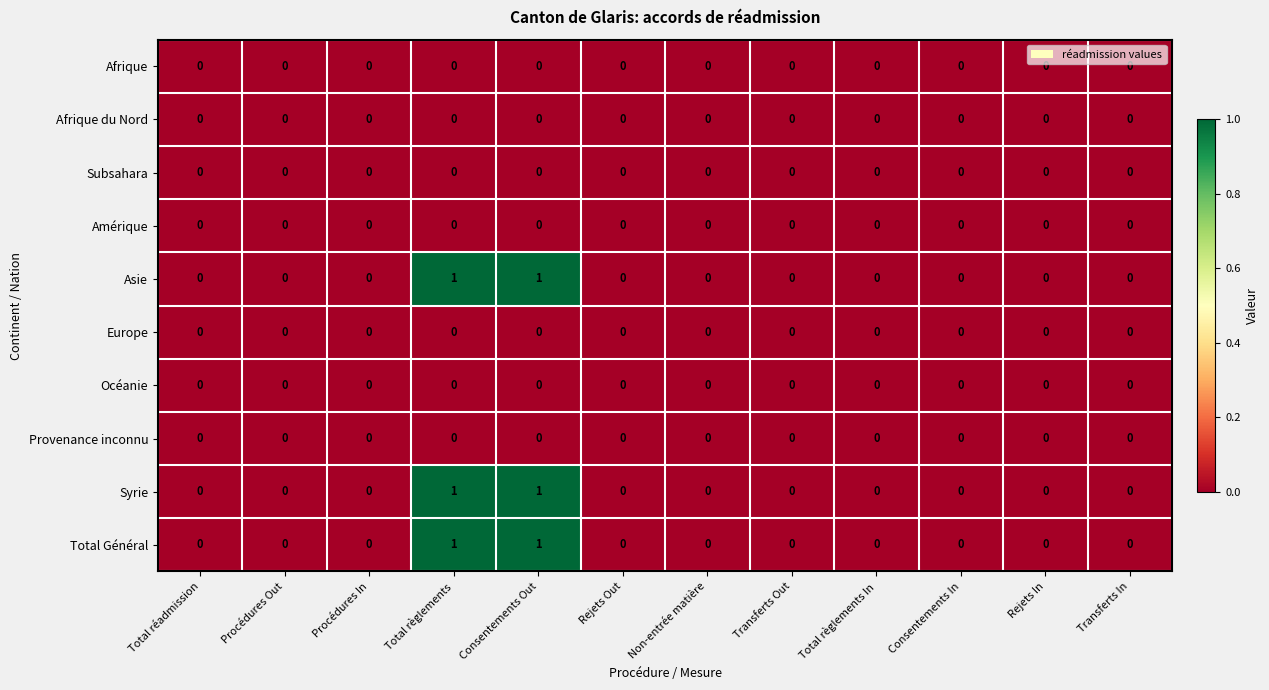

Is the value of Afrique du Nord at Non-entrée matière greater than the value of Syrie at Total règlements?

No